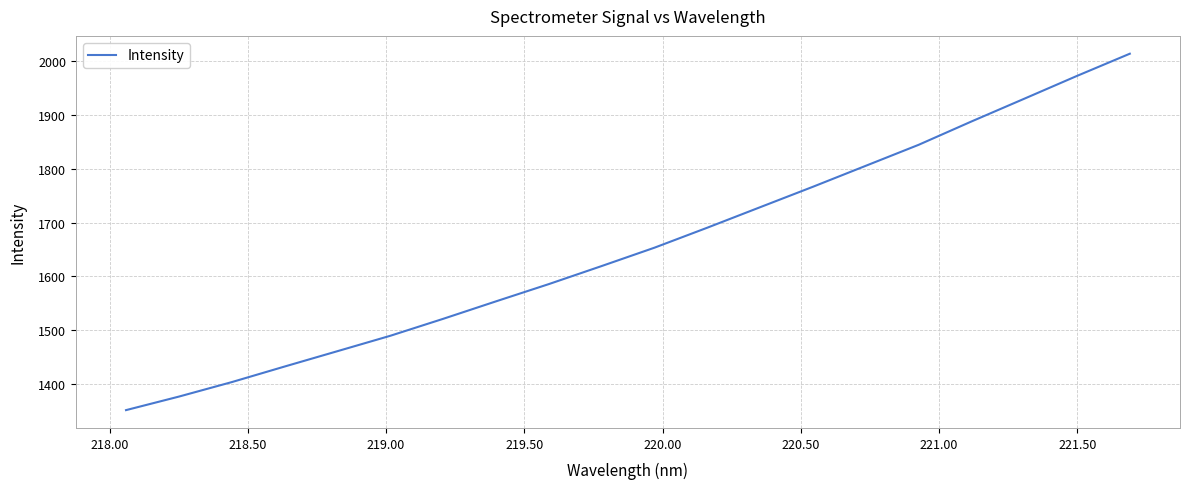

True or false: the data has more than 0 interior local peaks.

False